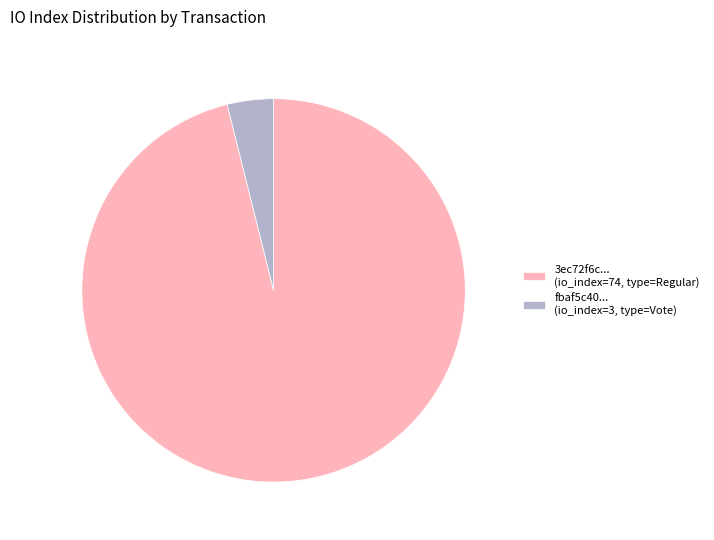

Rank the categories by value from lowest to highest.

fbaf5c40... (io_index=3, type=Vote), 3ec72f6c... (io_index=74, type=Regular)